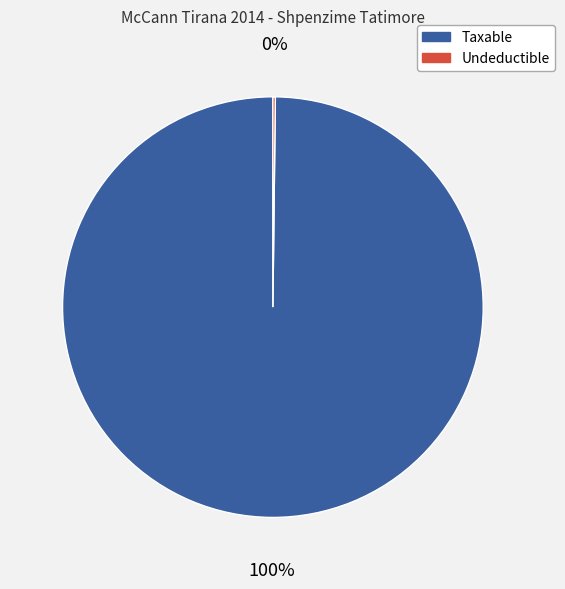

Is there a majority slice in this chart?

Yes